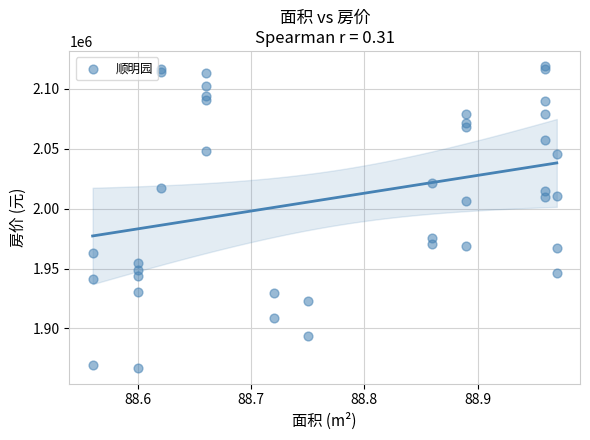

What Y value in the scatter plot is closest to 1992830?

2006081